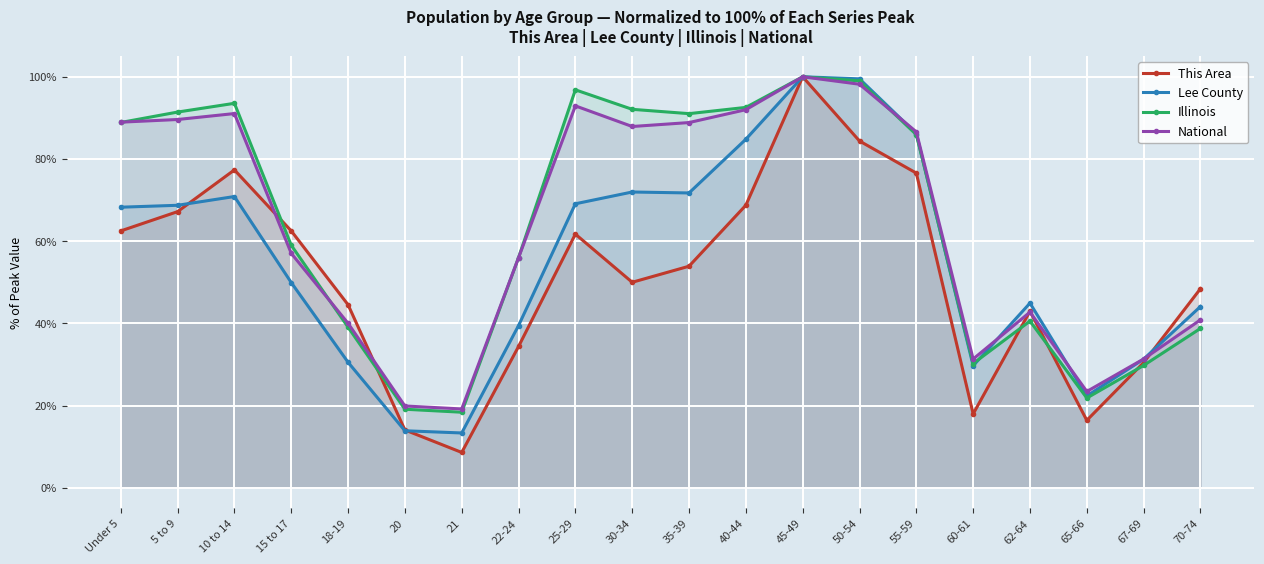

Reading right to left, transcribe all the data shown in this chart.

This Area: 48.4	30.5	16.4	43.0	18.0	76.6	84.4	100.0	68.8	53.9	50.0	61.7	34.4	8.6	14.1	44.5	62.5	77.3	67.2	62.5
Lee County: 44.1	31.3	22.3	44.9	29.7	86.2	99.5	100.0	84.8	71.7	72.0	69.1	39.5	13.3	13.9	30.5	49.9	70.9	68.7	68.3
Illinois: 38.8	29.8	21.8	40.6	30.2	85.9	99.0	100.0	92.6	91.0	92.1	96.8	56.0	18.4	19.1	39.1	59.0	93.5	91.4	88.9
National: 40.9	31.3	23.4	42.7	31.3	86.6	98.2	100.0	92.0	88.9	87.9	92.9	56.0	19.2	19.9	40.0	57.0	91.1	89.6	89.0